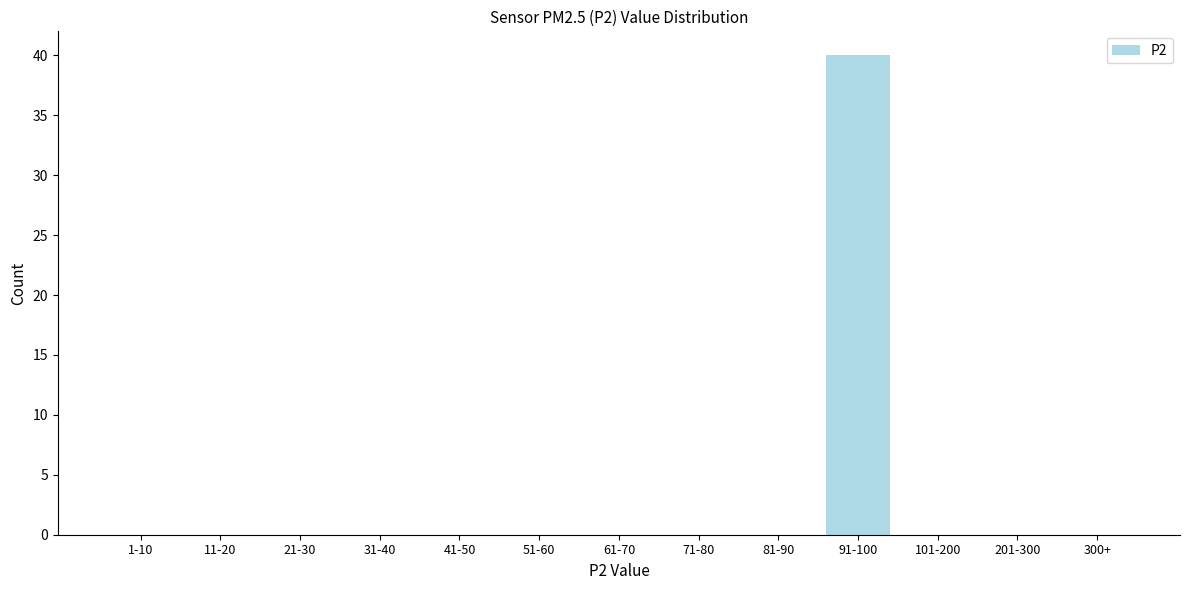

Reading left to right, transcribe all the data shown in this chart.

1-10=0	11-20=0	21-30=0	31-40=0	41-50=0	51-60=0	61-70=0	71-80=0	81-90=0	91-100=40	101-200=0	201-300=0	300+=0